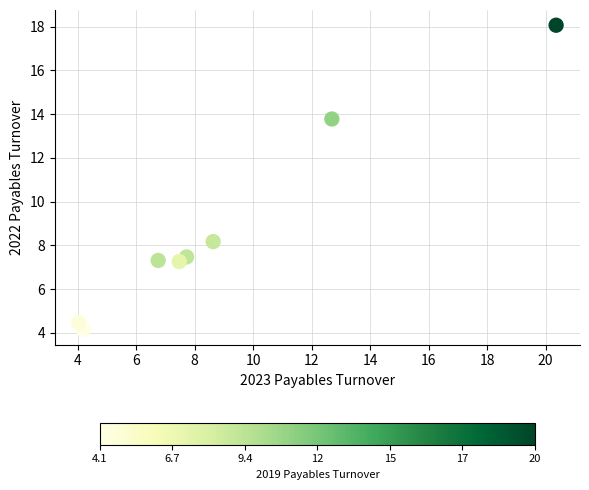

What is the average Y value?

8.8